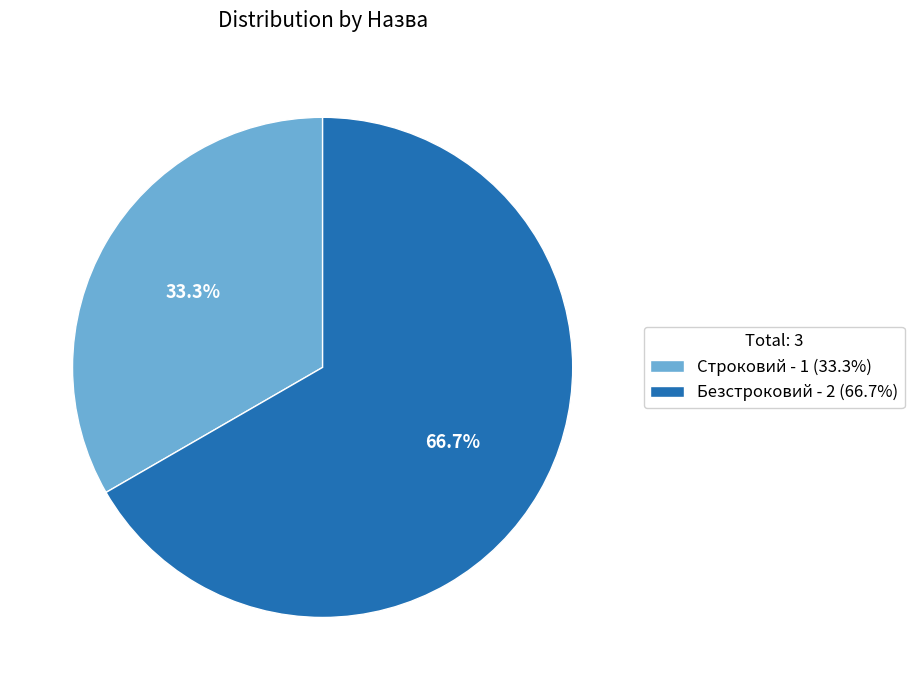

To the nearest percent, what is the difference between the Безстроковий and Строковий slice percentages?

33%